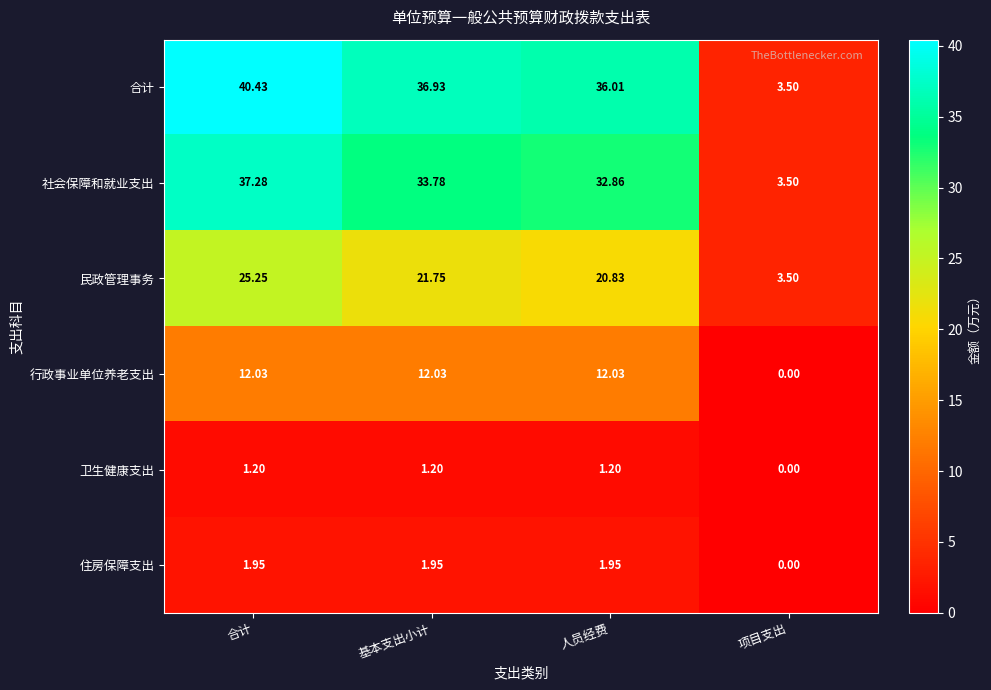

Which series has the largest range (max minus min)?

合计